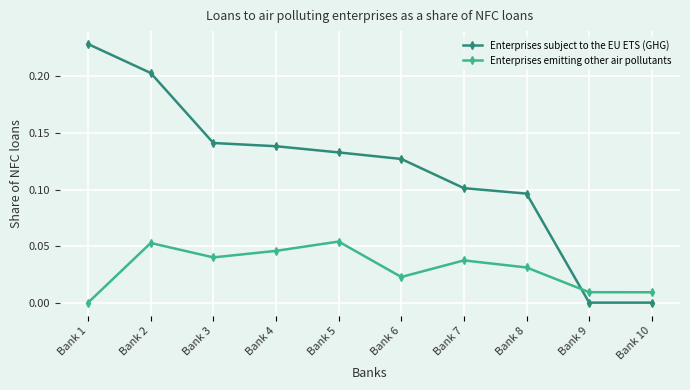

How many lines are shown in the chart?

2